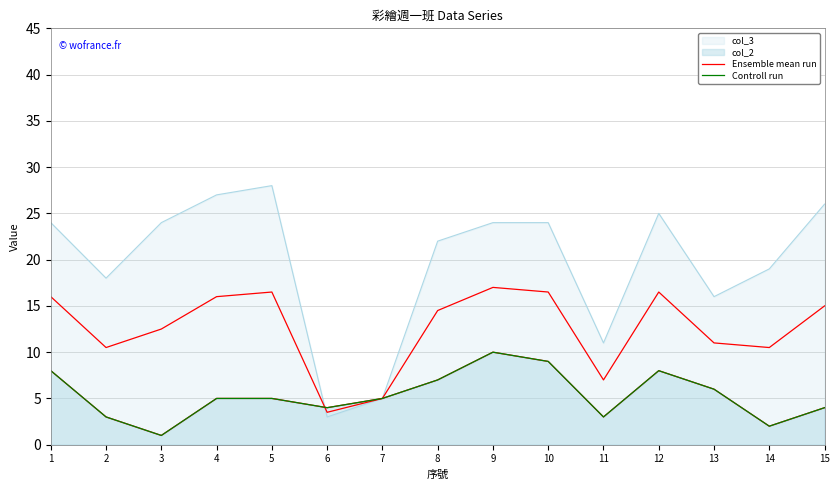

Between 3 and 12, which series saw the biggest shift?

Controll run